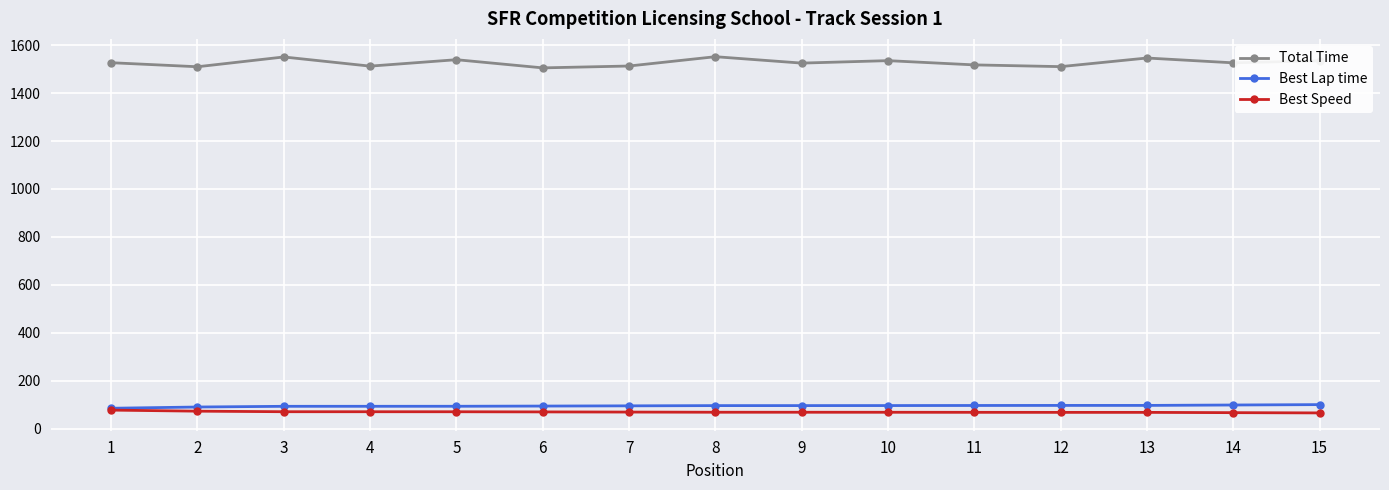

How many data points in Best Lap time are less than 95?

7